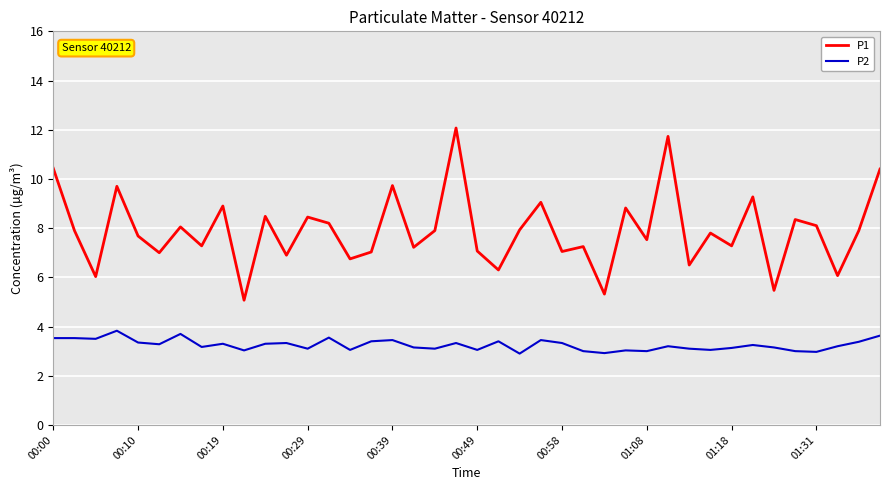

Which series has the largest total across all categories?

P1